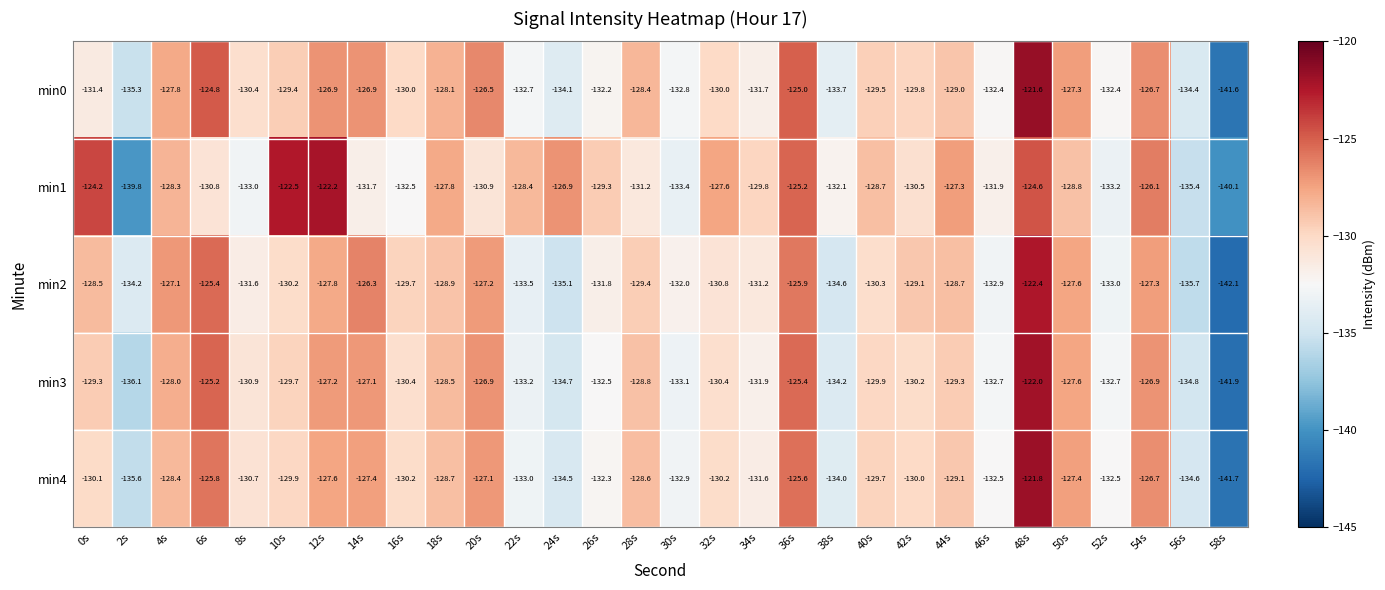

At how many categories does at least one series exceed -129?

18